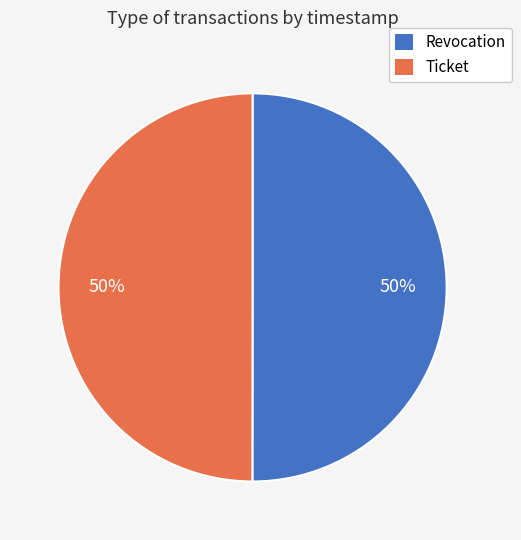

The Ticket slice represents 50% of the pie. True or false?

True